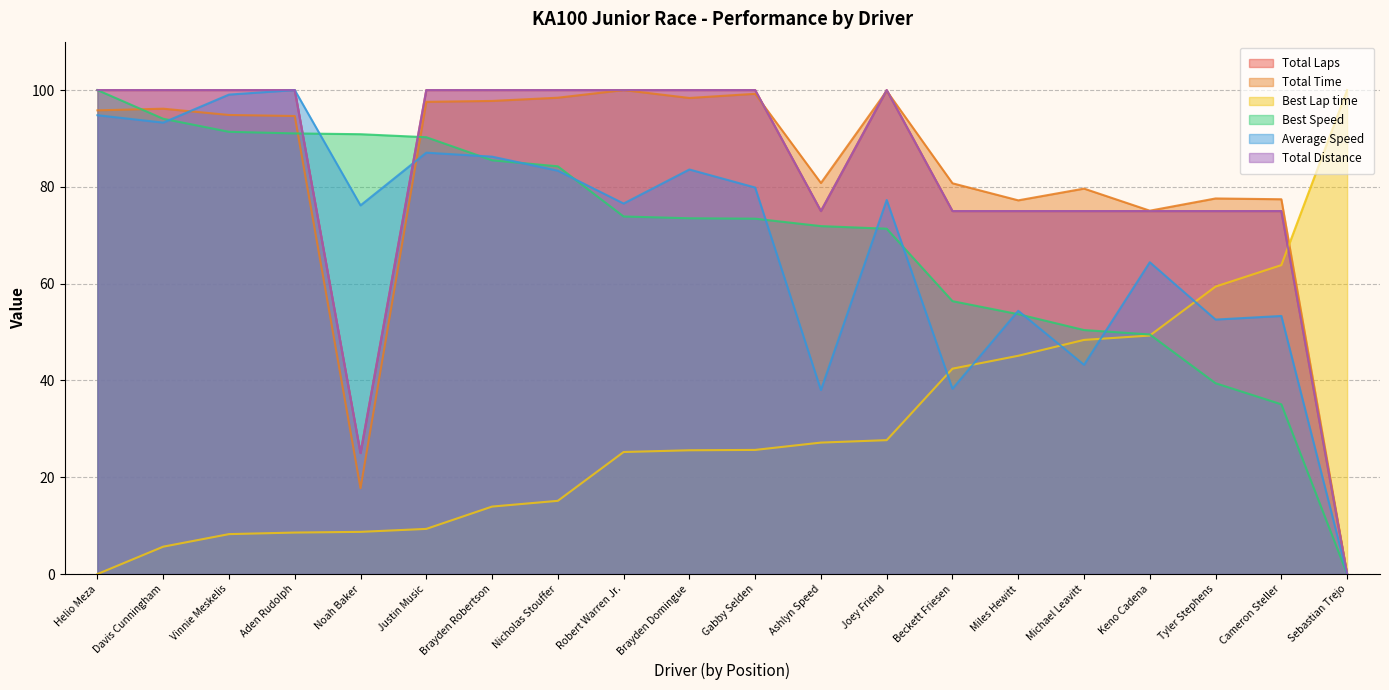

What is the approximate value of Total Time at Noah Baker?

17.7